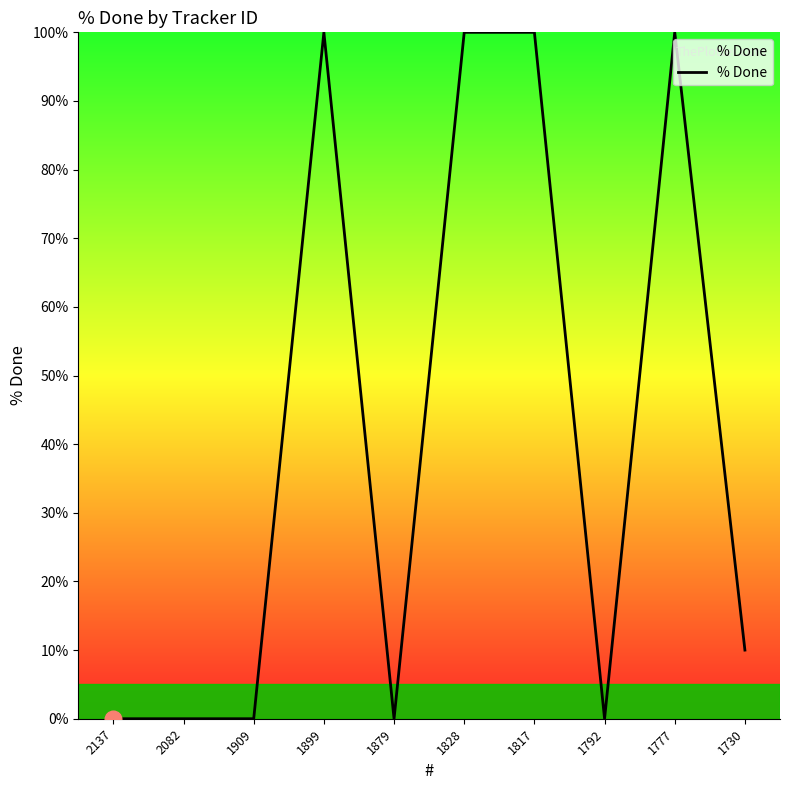

Is it true that the value at 1792 is 0?

True